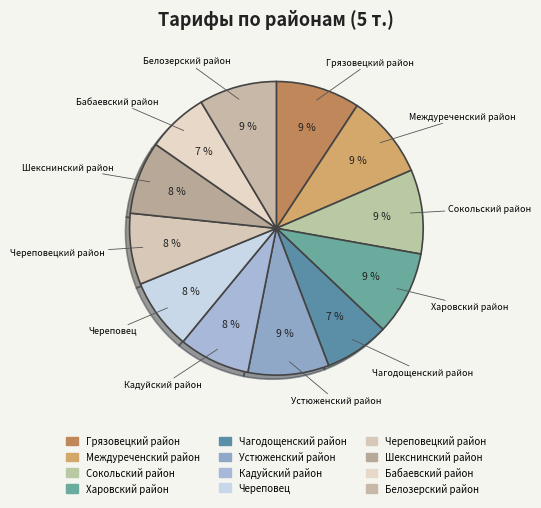

To the nearest percent, what is the difference between the largest and smallest slice percentages?

2%